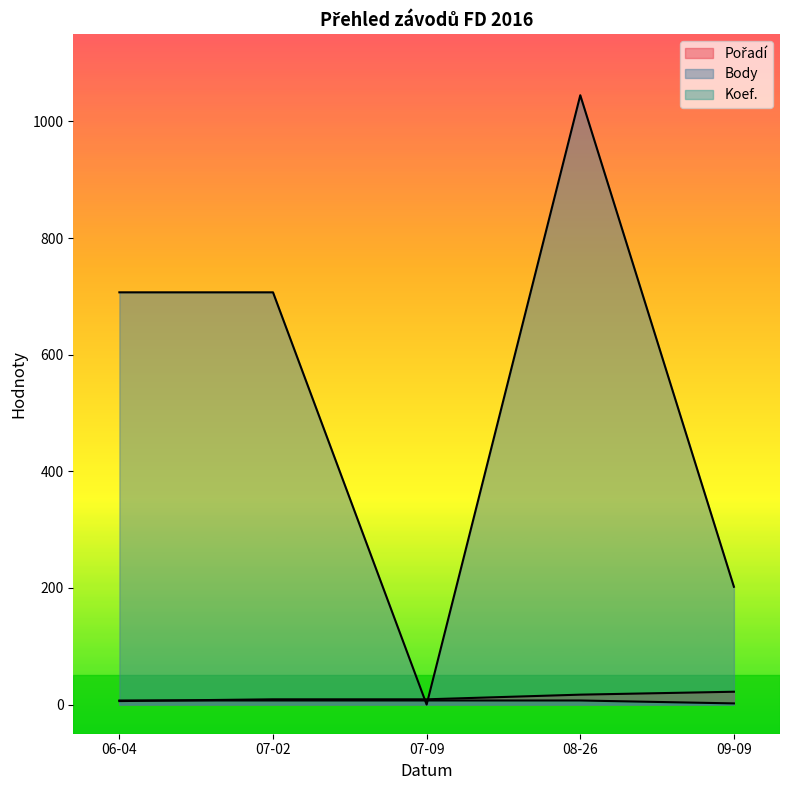

What are all the series names shown in the legend?

Pořadí, Body, Koef.